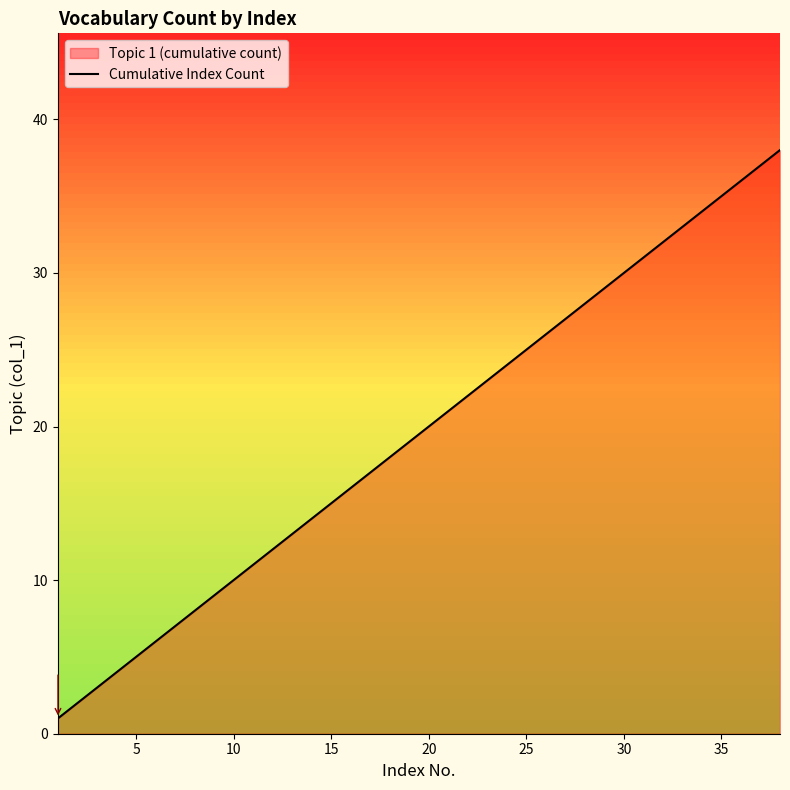

What is the difference between the maximum and minimum values?

37